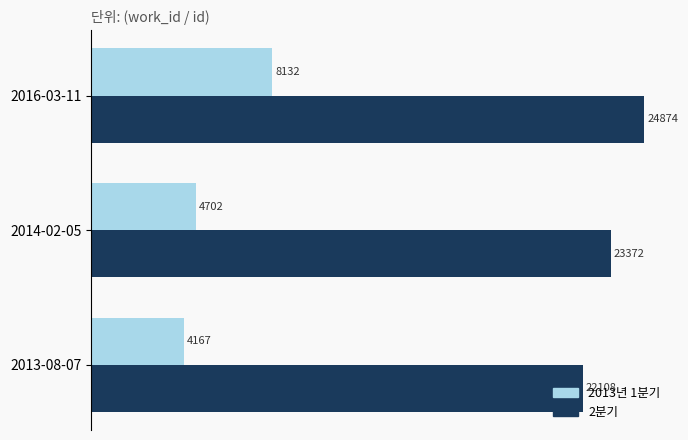

At which label does 2013년 1분기 reach its peak?

2016-03-11